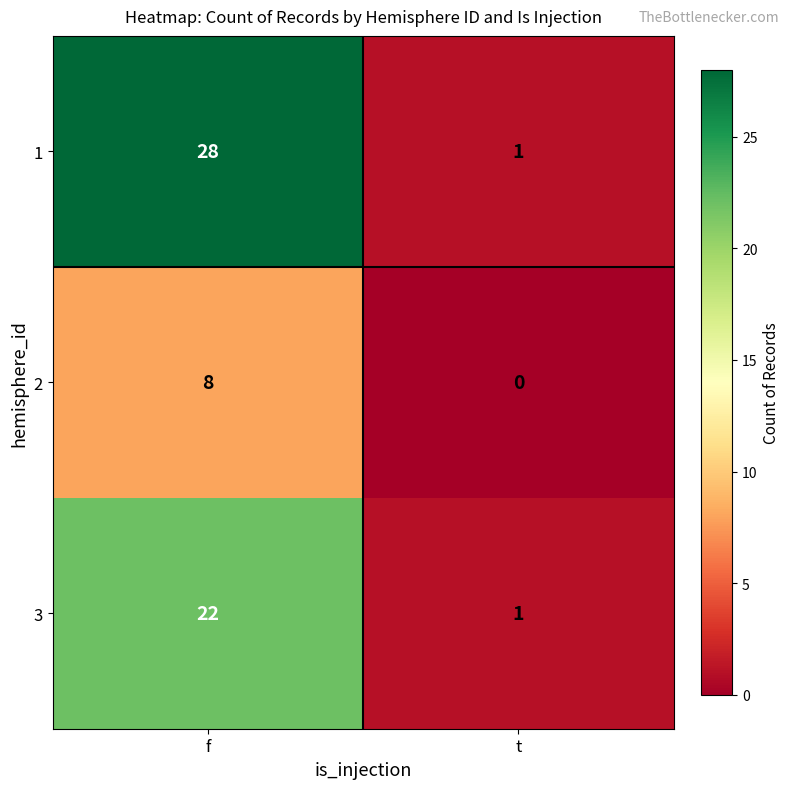

What is the approximate value of 2 at f?

8